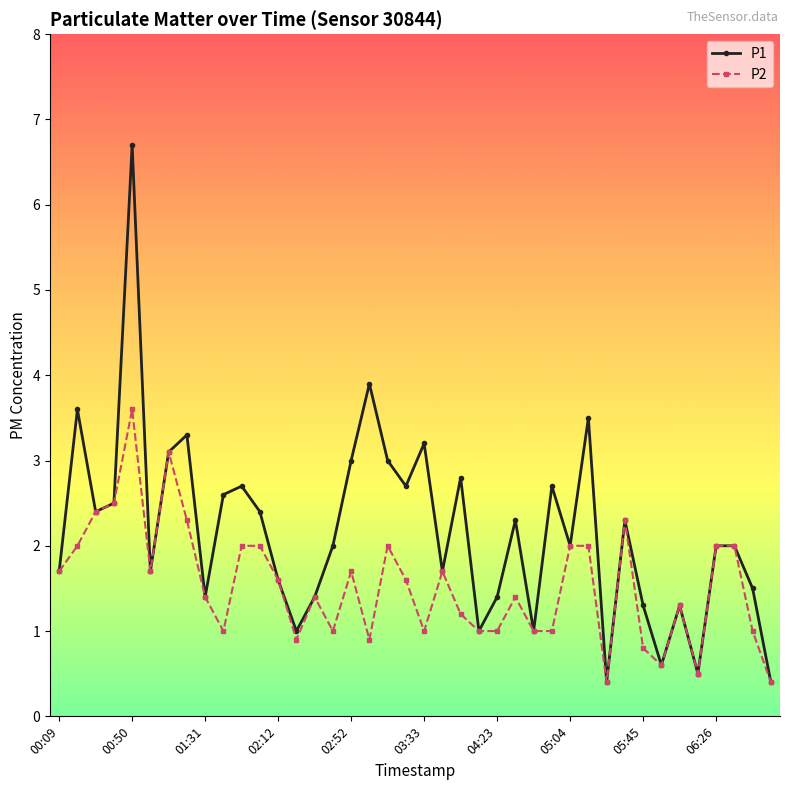

Which series has the largest total across all categories?

P1